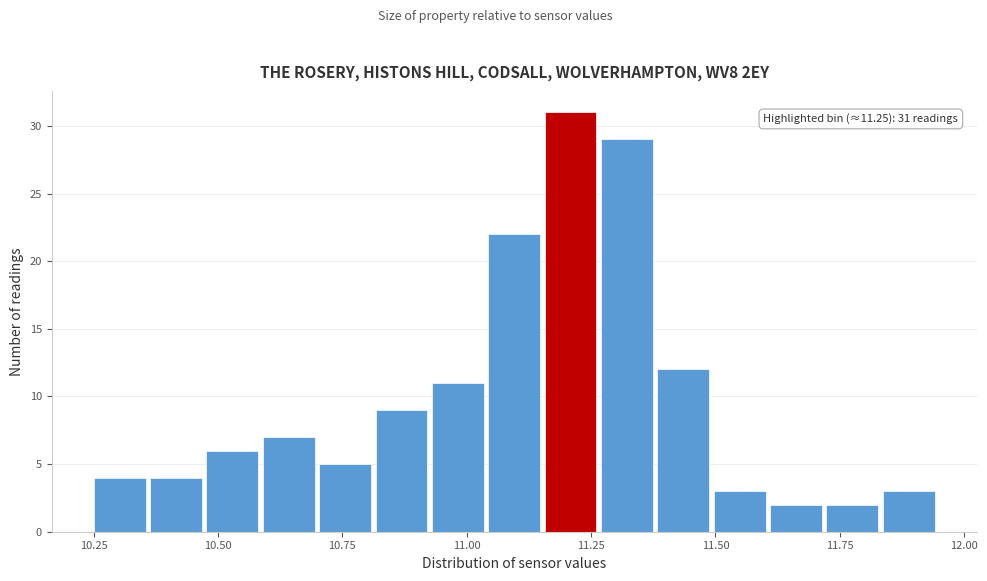

Read against the x-axis, roughly where is the centre of the tallest bar?

11.20